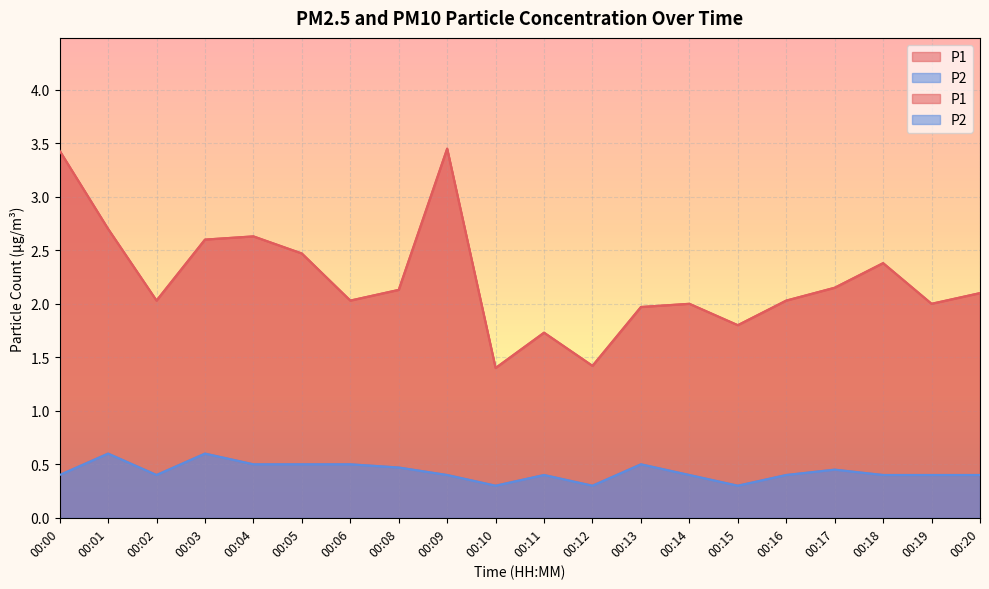

How many P2 values are between 0 and 1?

20